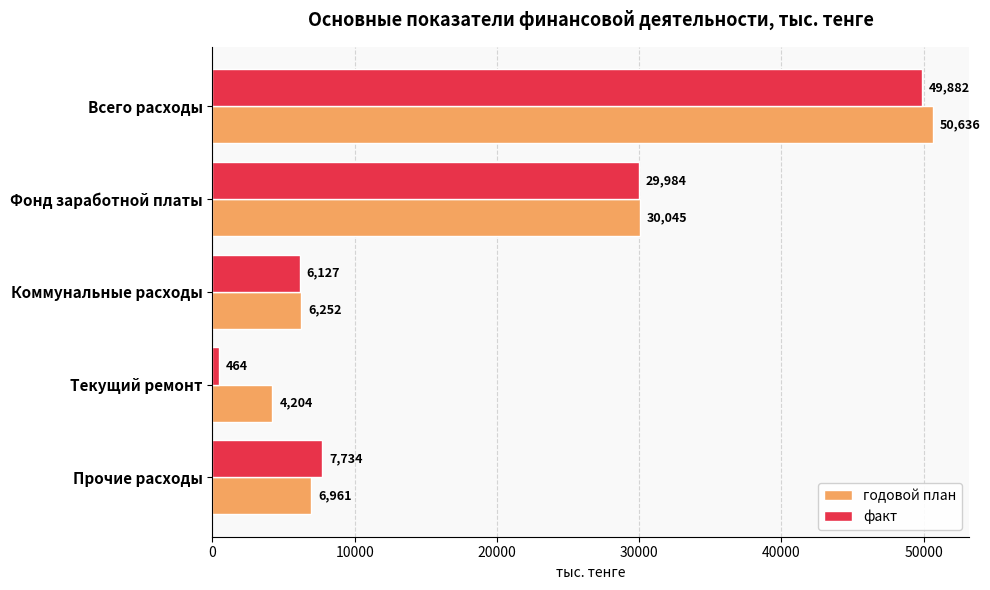

At how many categories does at least one series exceed 33344?

1